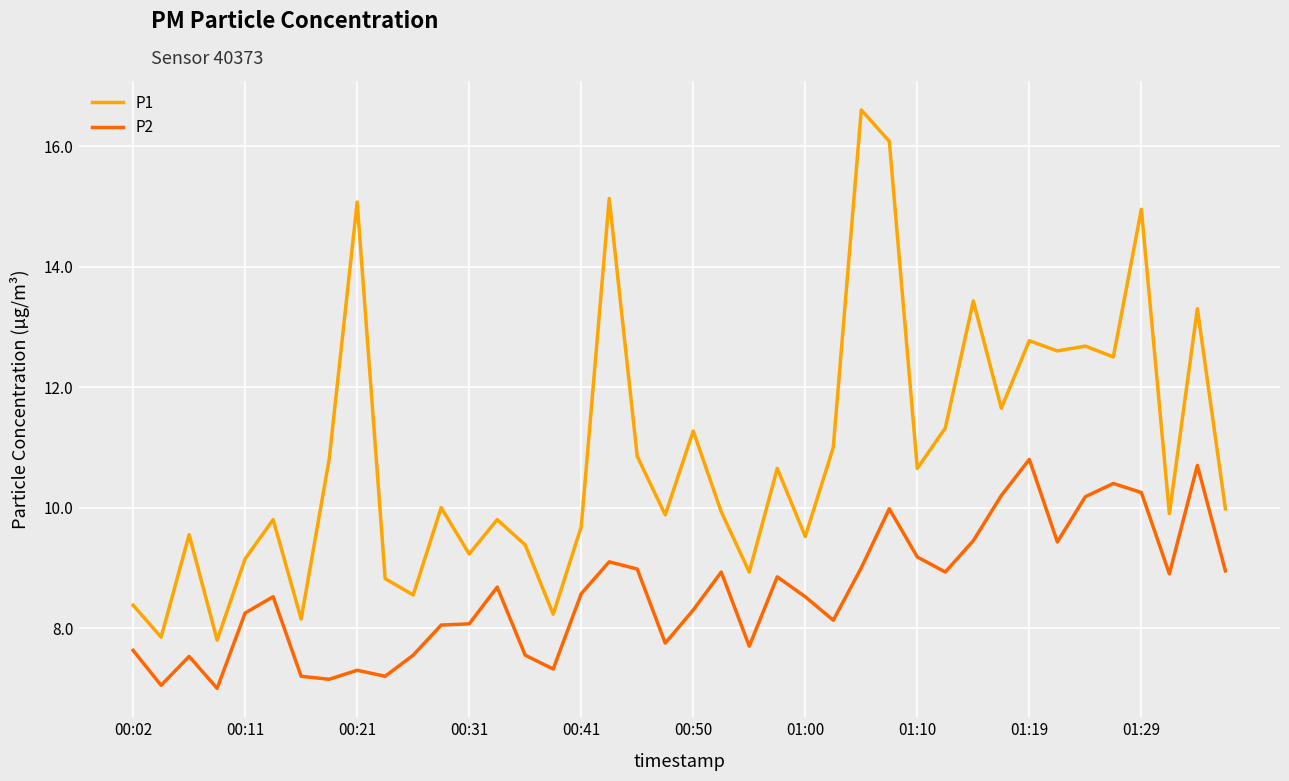

What is the maximum value shown in the chart?

16.6